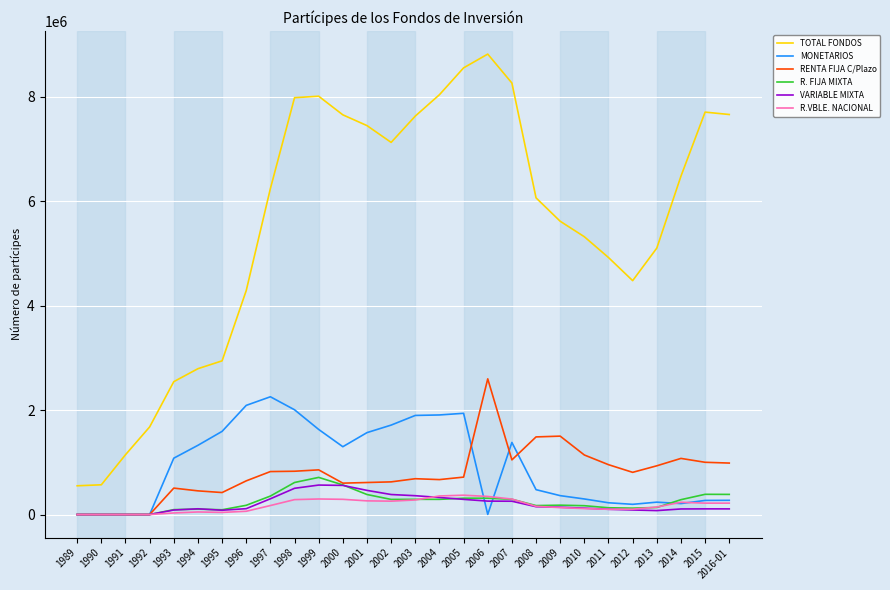

At which label does TOTAL FONDOS reach its peak?

2006